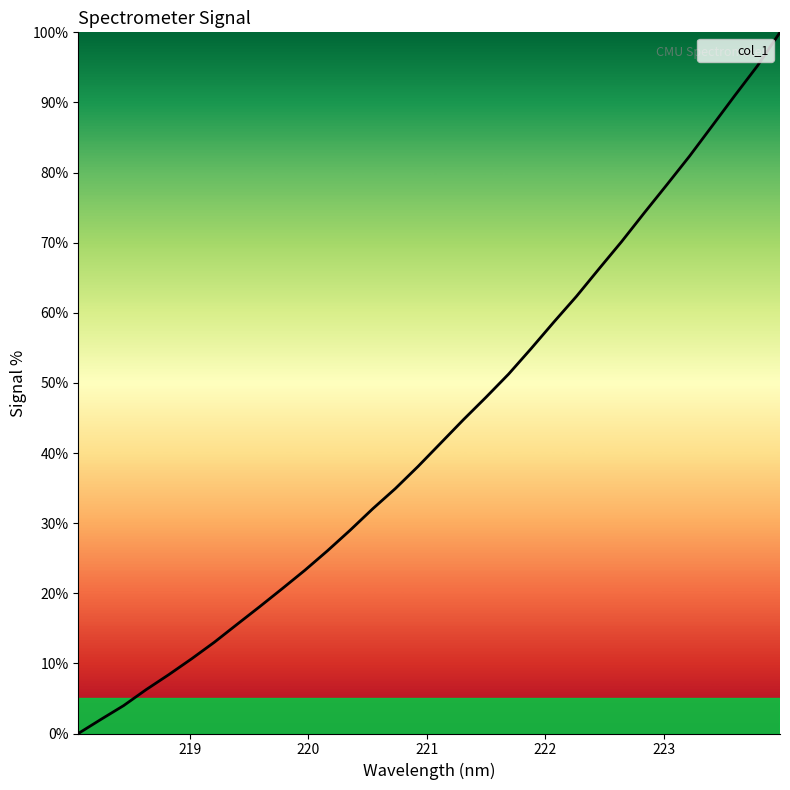

What is the label of the 14th point from the right?

221.4993